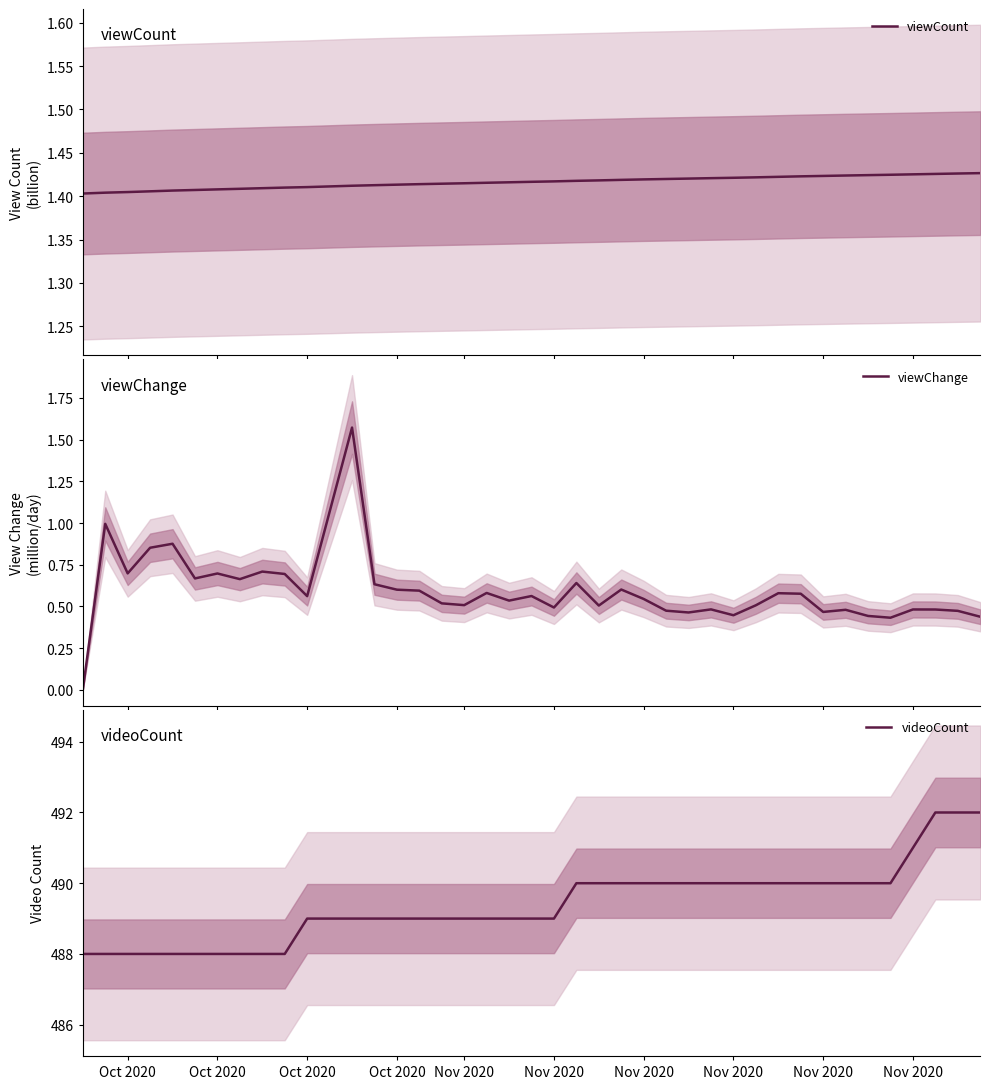

Count the videoCount values in the range 489 to 490.

26